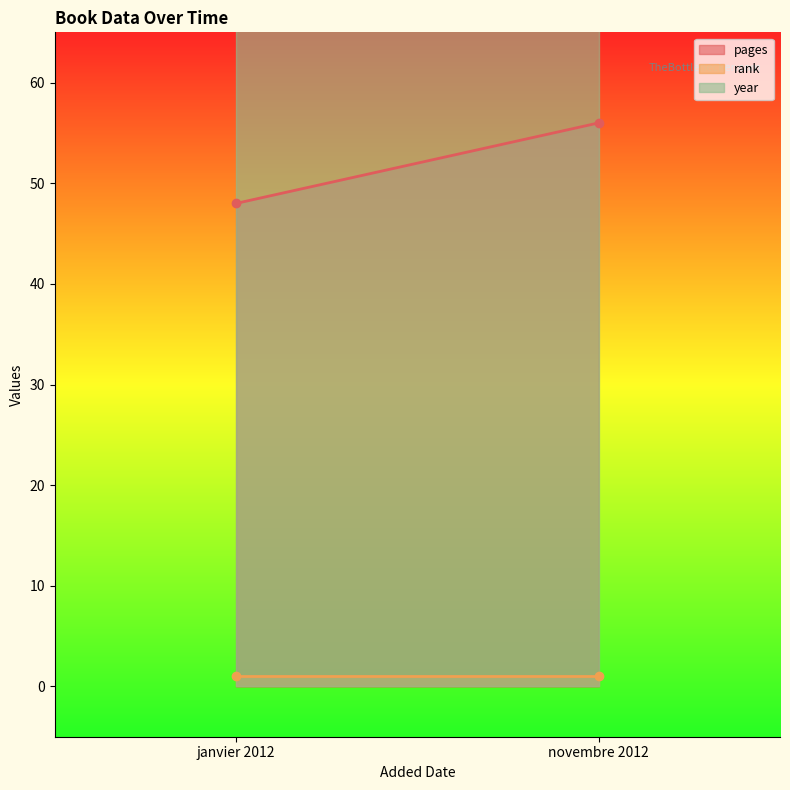

What are all the series names shown in the legend?

pages, rank, year